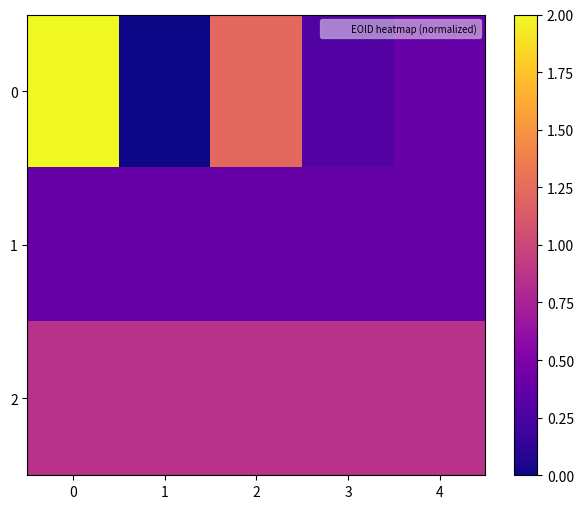

At how many categories does at least one series exceed 0?

5